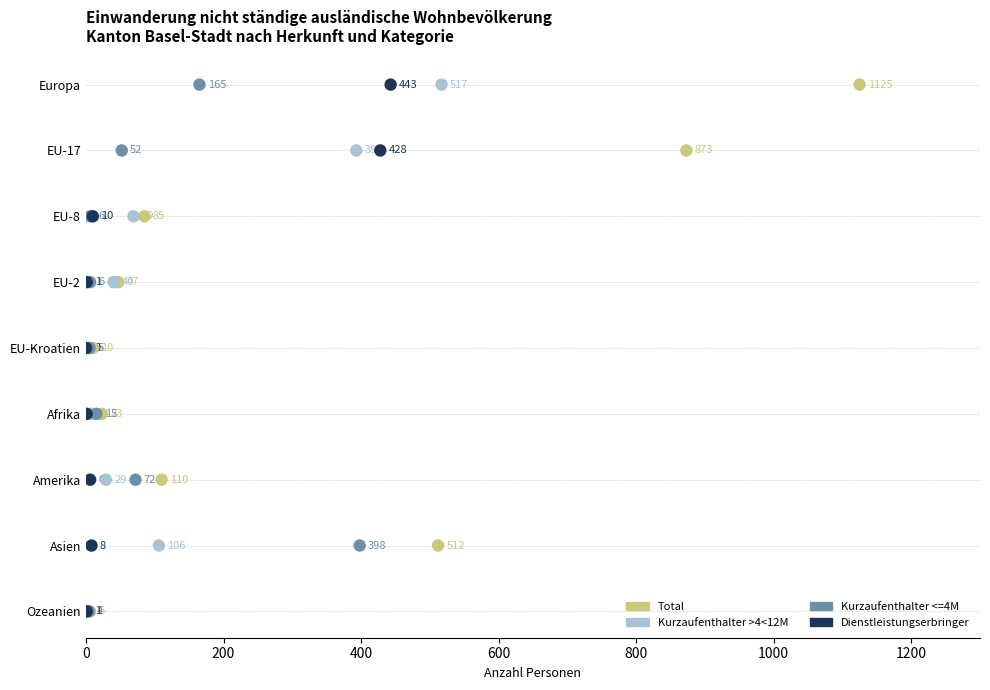

Which series reaches the maximum Y coordinate?

Total